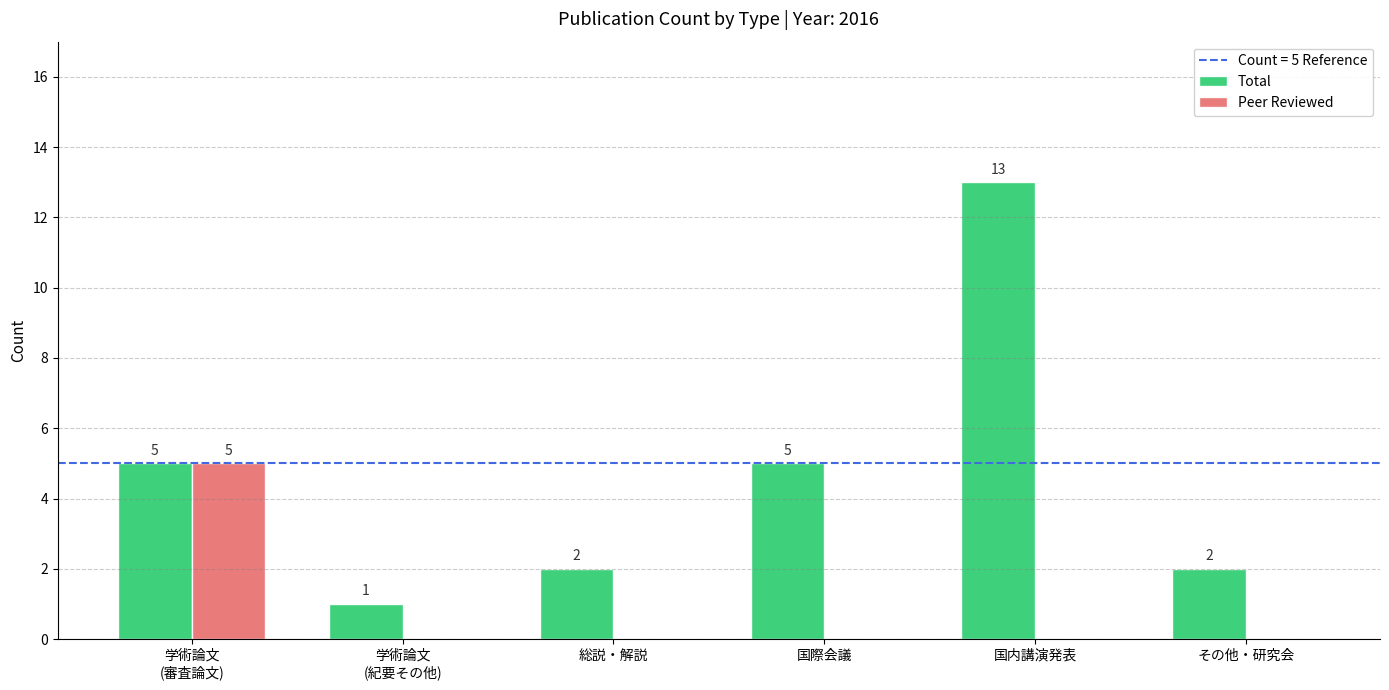

What is the highest value of the Peer Reviewed series?

5